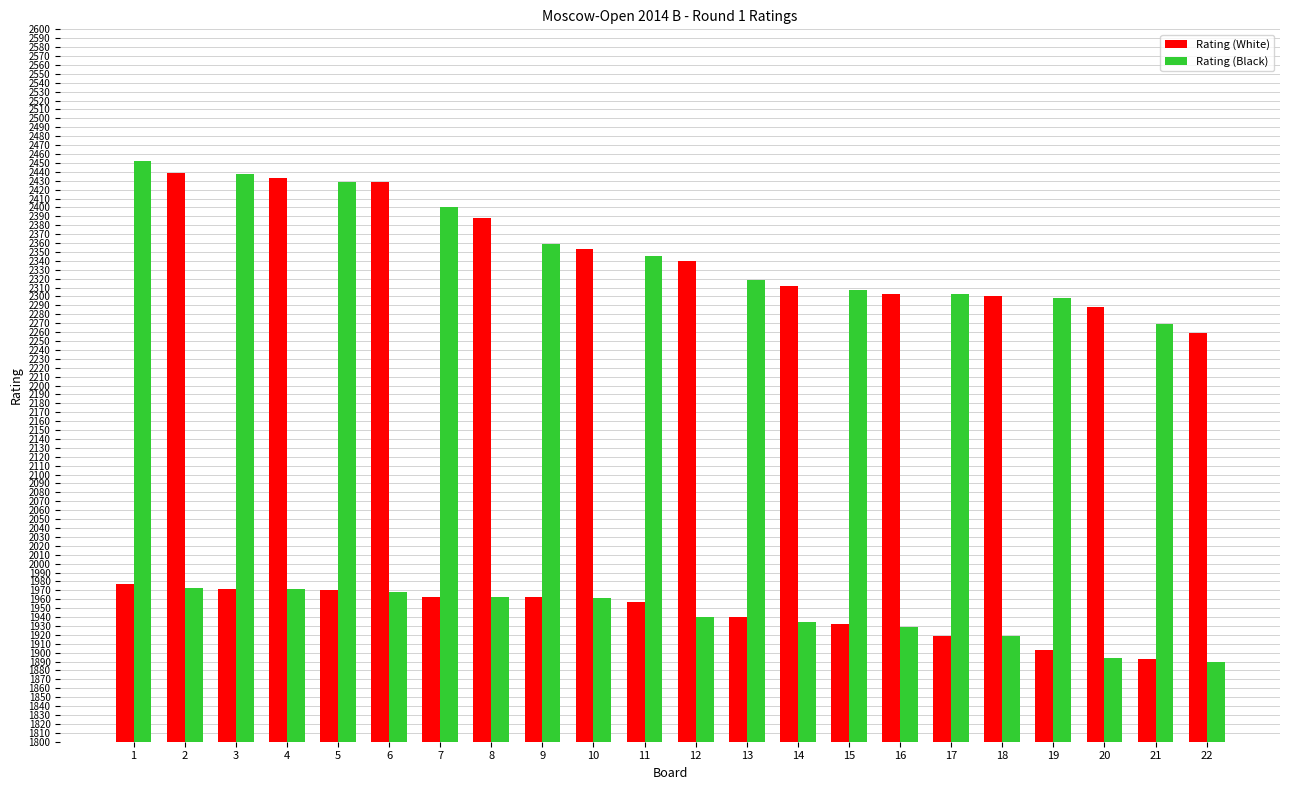

How many data points in Rating (Black) are less than 2269?

11